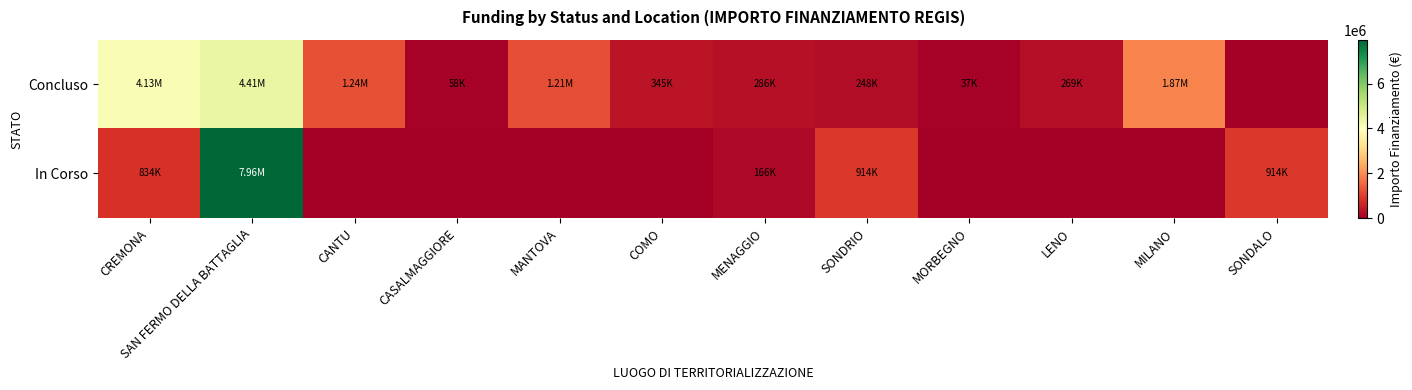

List the series in order of their overall mean, highest first.

Concluso, In Corso